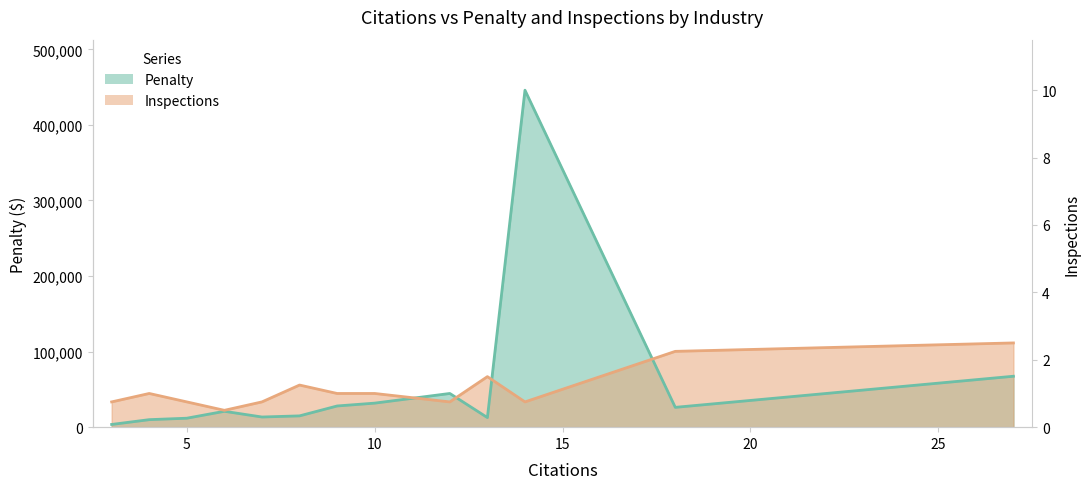

Rank the series by their maximum value, from highest to lowest.

Penalty, Inspections